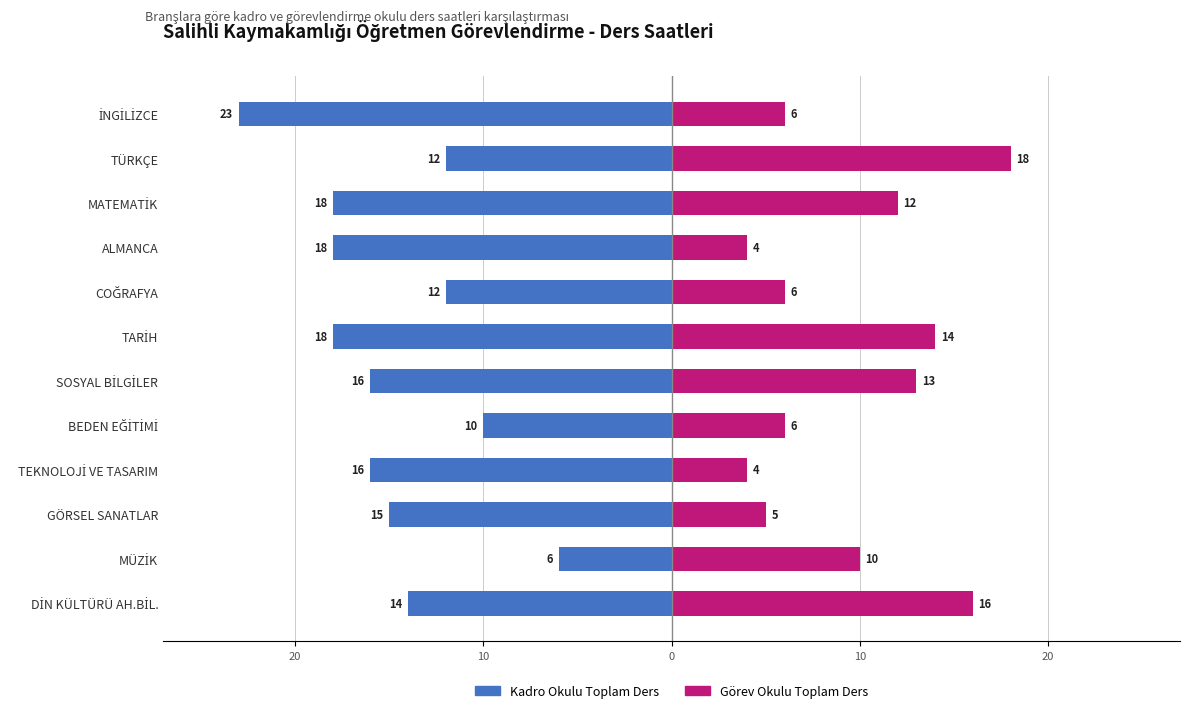

How many values in the Kadro Okulu Toplam Ders series exceed -15?

5